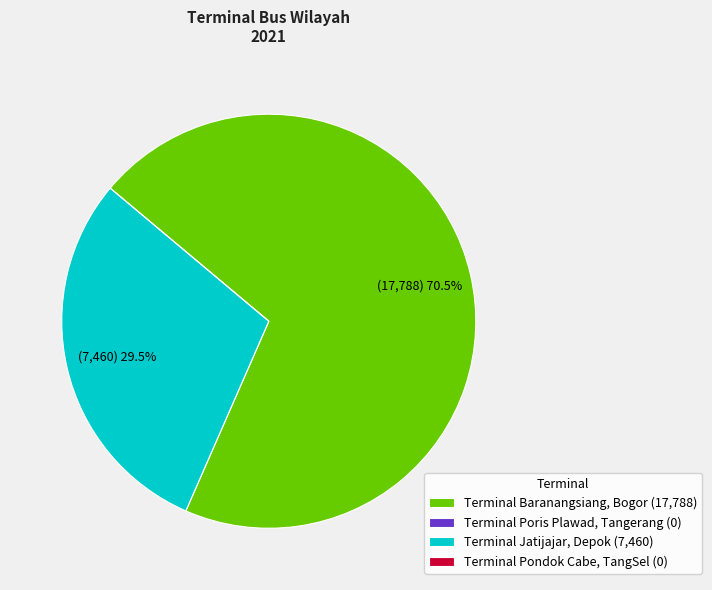

Is Terminal Jatijajar, Depok (7,460) the majority of the pie?

No